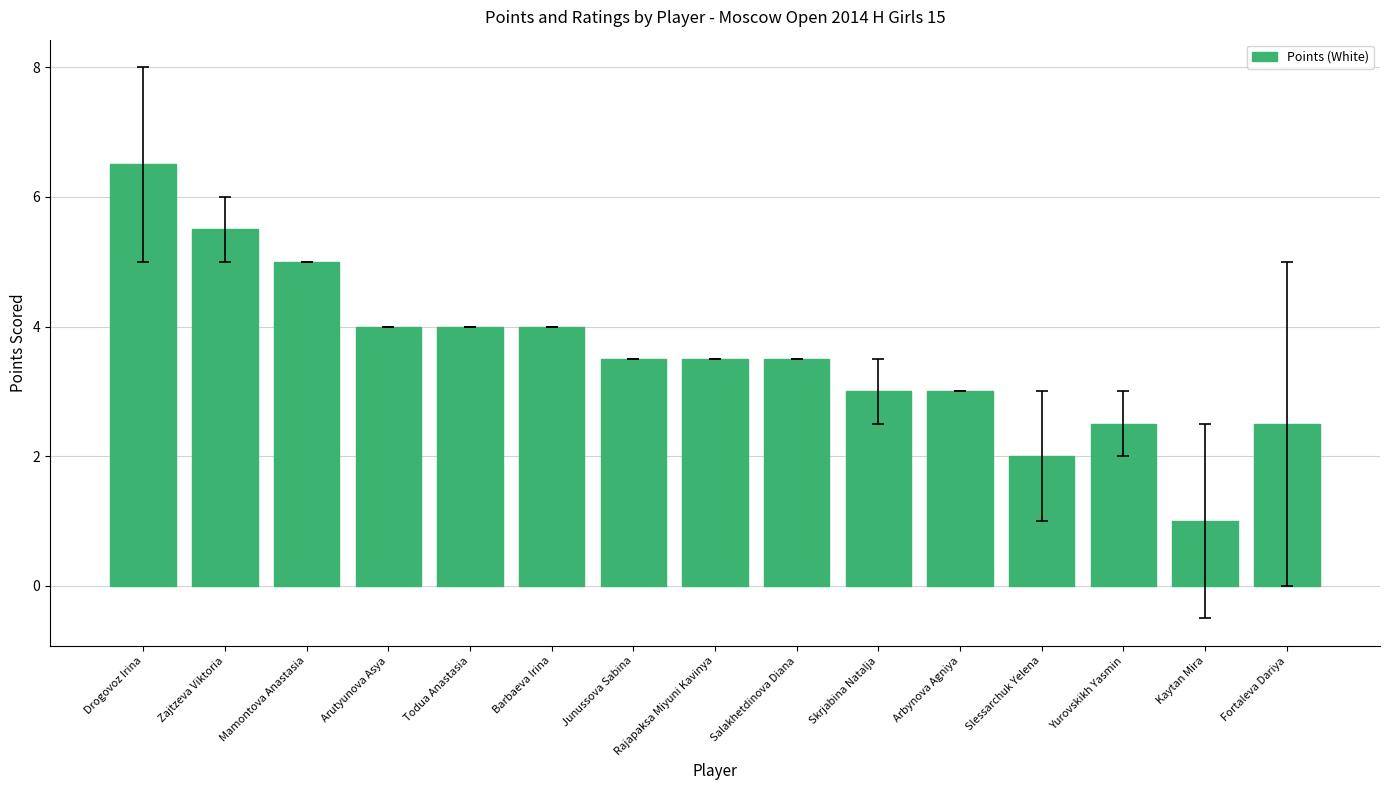

Between Junussova Sabina and Skrjabina Natalja, which is larger?

Junussova Sabina